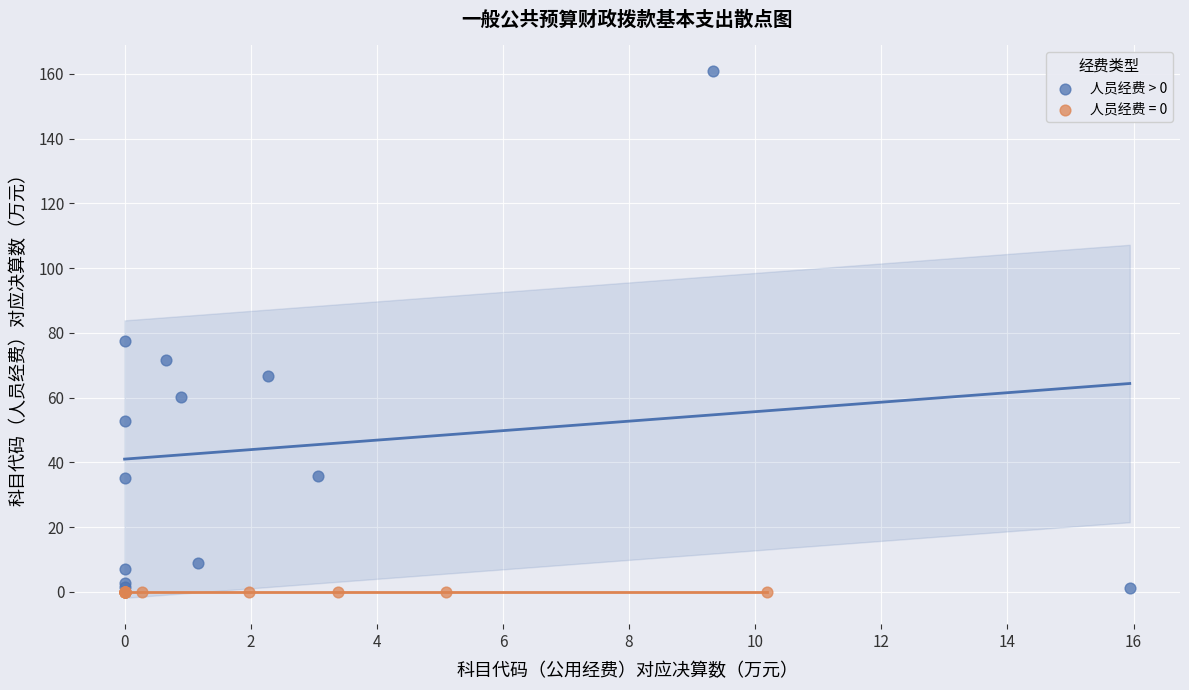

Which series contains the highest Y value?

人员经费 > 0